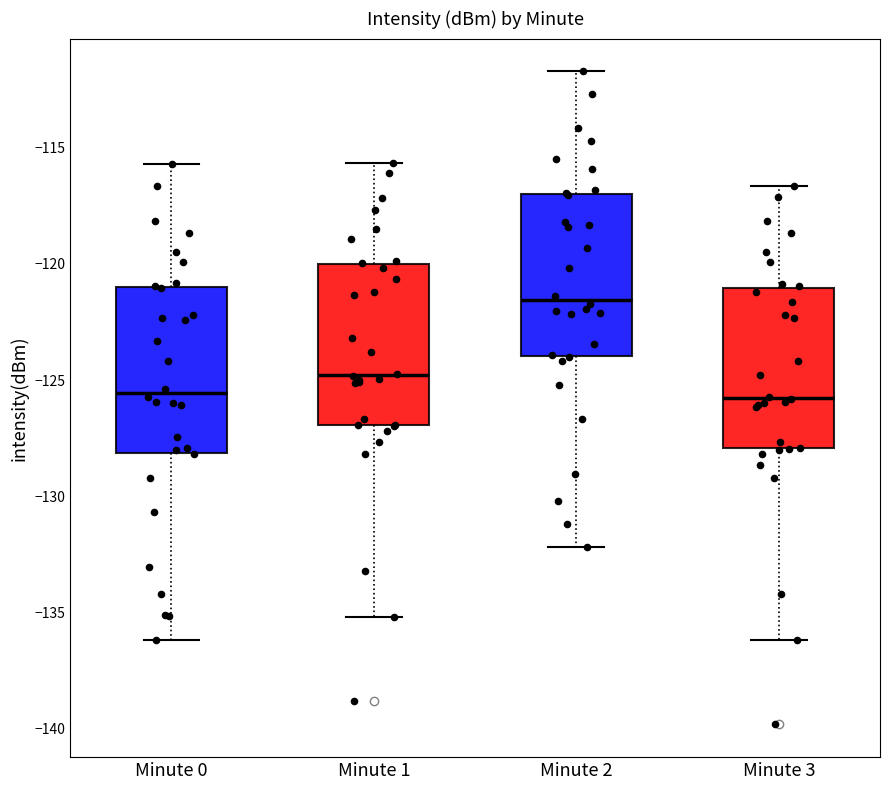

Where is the lower edge of the box for Minute 0 on the y-axis? The values are not printed on the chart, so give them approximately, as read against the axis.

-128.0